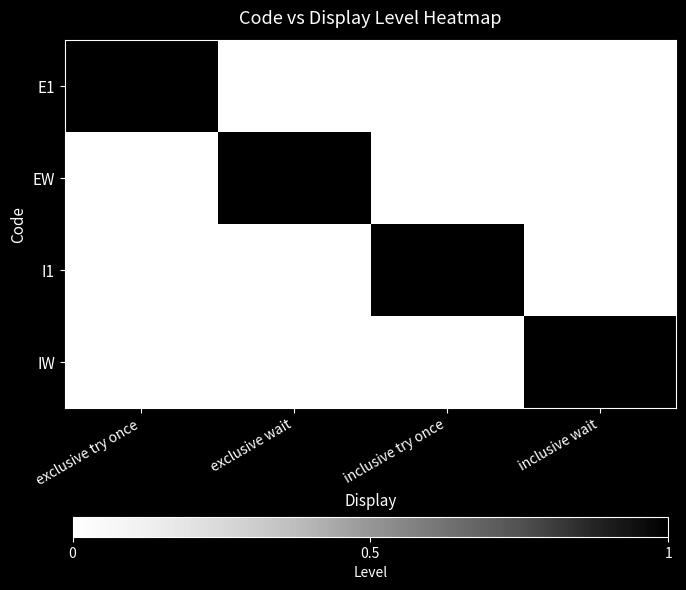

Which has a higher value, inclusive wait or exclusive wait?

inclusive wait